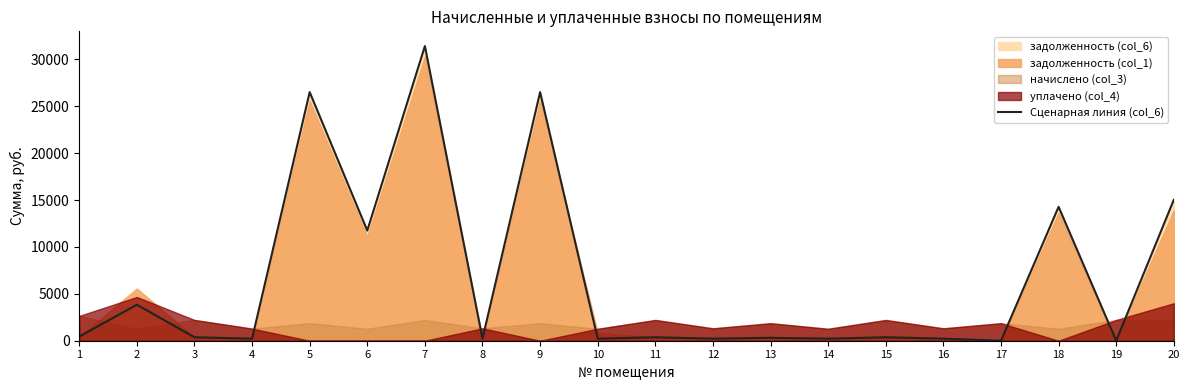

Reading left to right, transcribe all the data shown in this chart.

1=440.7	2=3839.1	3=369.7	4=215.5	5=26518.5	6=11748.9	7=31429.8	8=220.3	9=26518.4	10=212.4	11=369.1	12=220.3	13=311.4	14=219.5	15=369.1	16=220.3	17=0.0	18=14281.9	19=0.0	20=15033.0